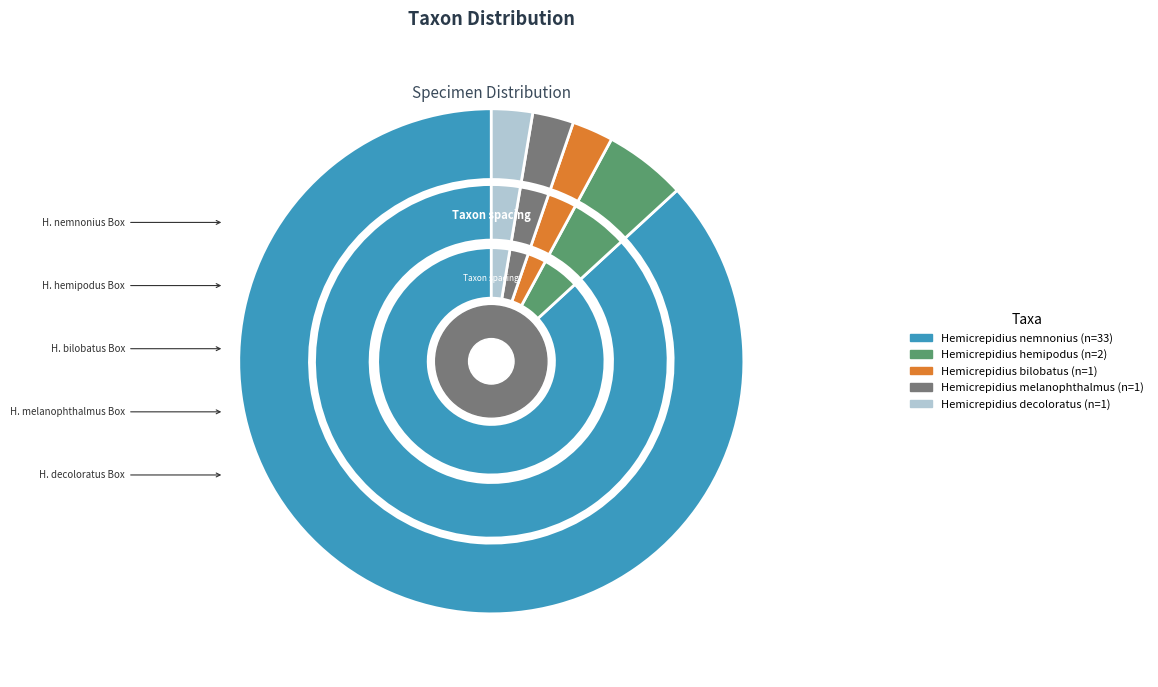

Is there any slice that represents more than half of the pie?

Yes